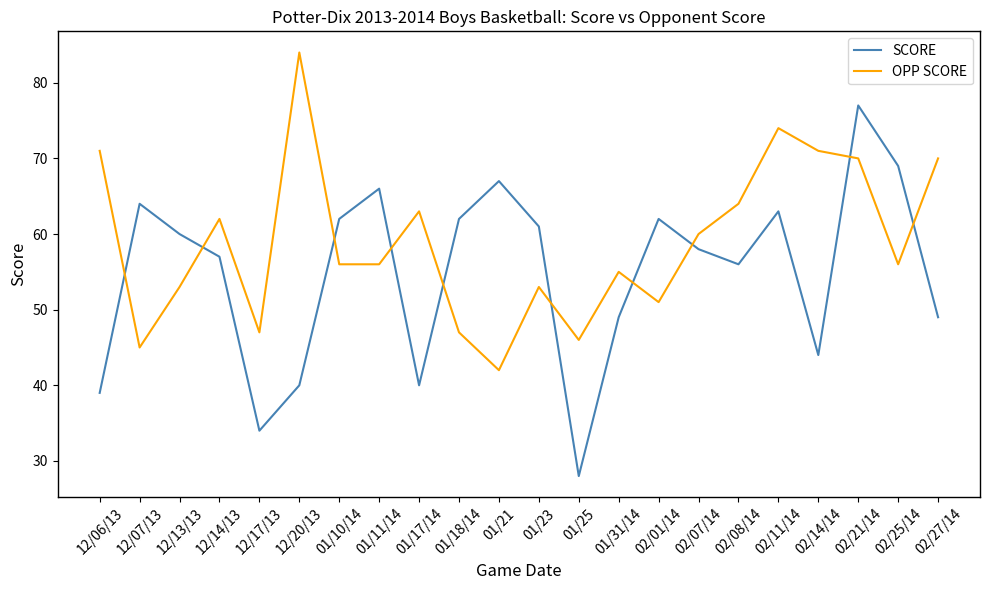

True or false: OPP SCORE has a value of 71 at 01/18/14.

False